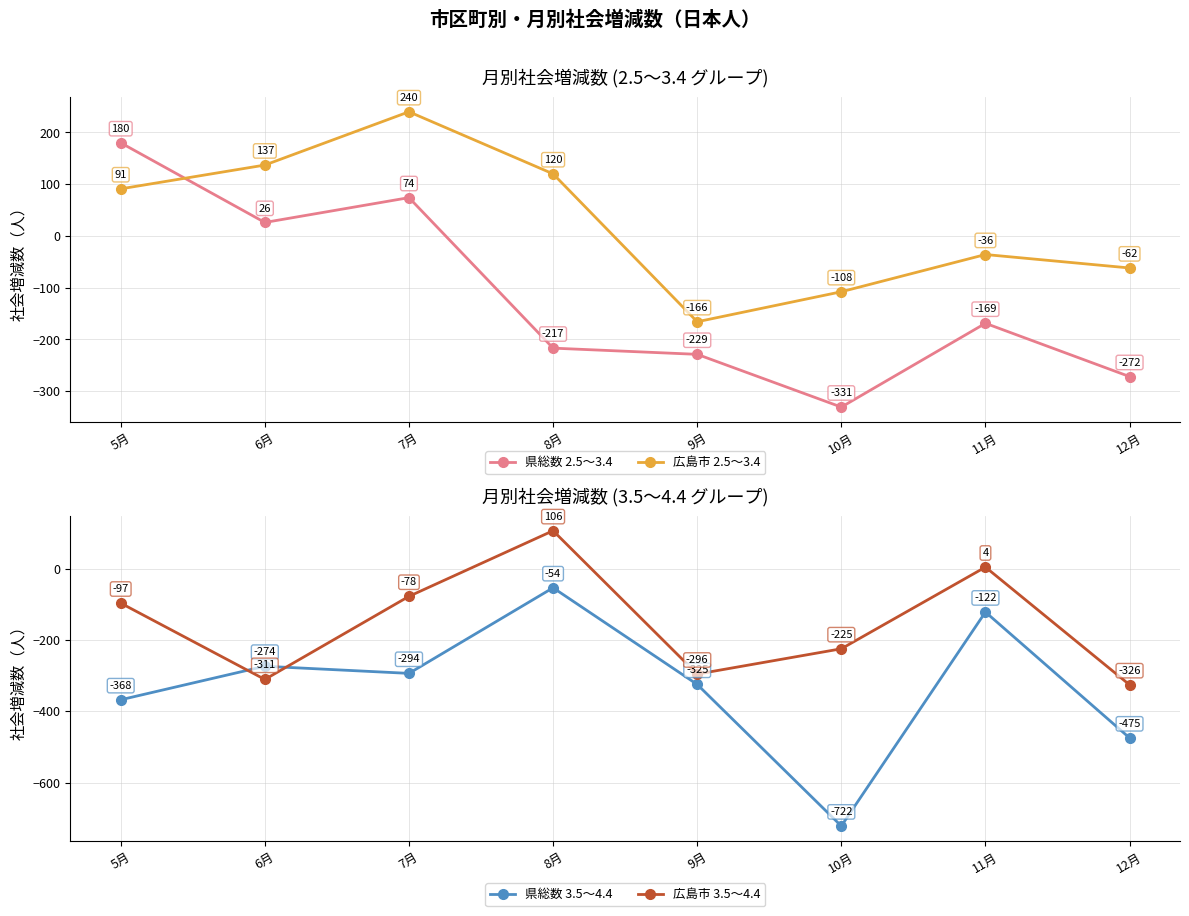

At which label is 県総数 2.5〜3.4 closest to -75?

11月